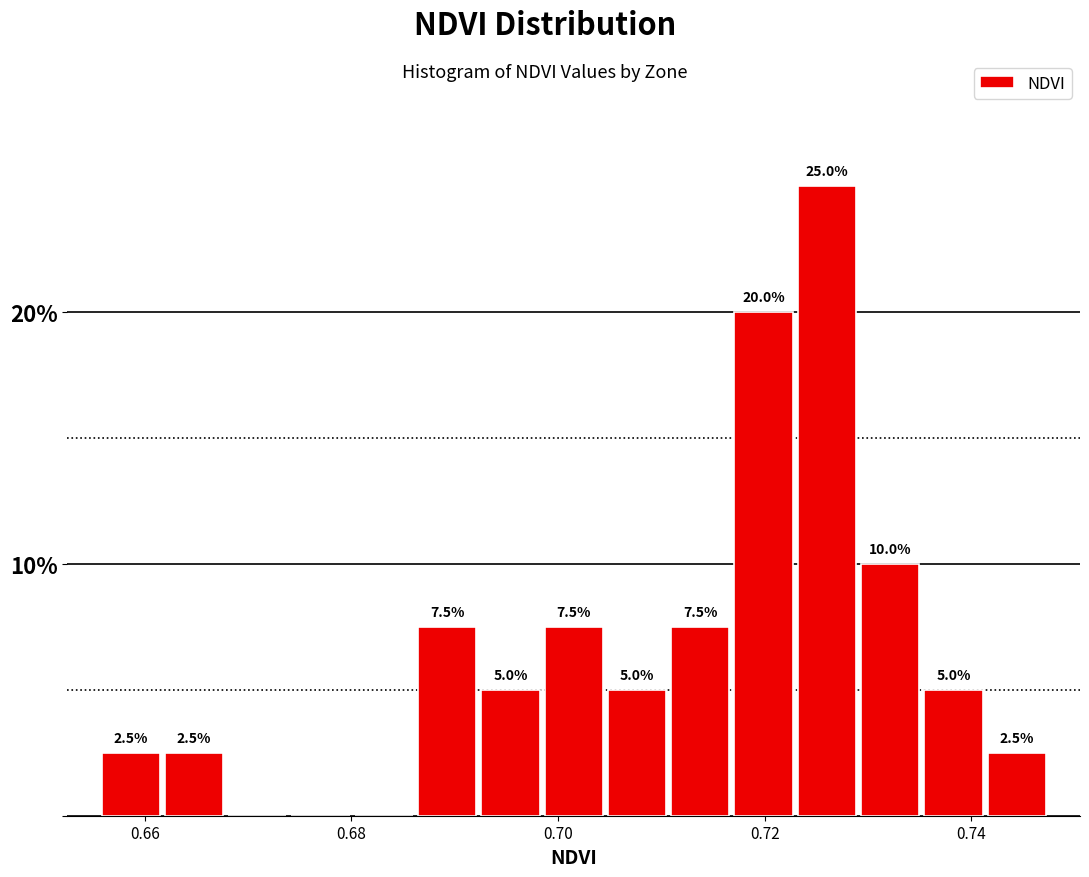

Around what value on the x-axis is the tallest bar? Give the approximate position of its centre, as read against the axis.

0.726